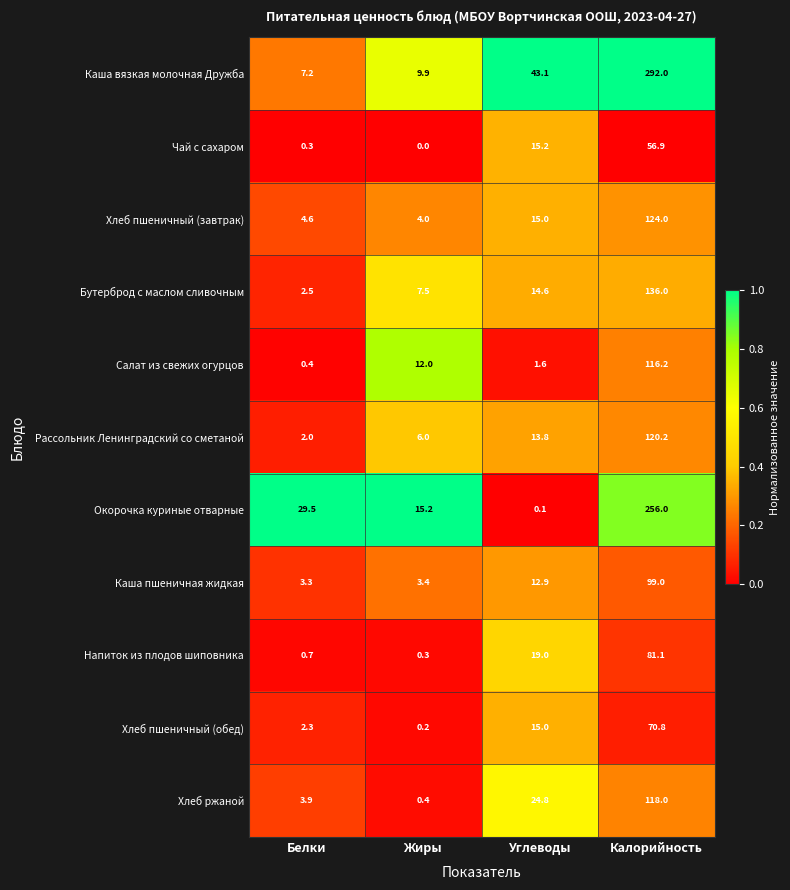

What is the sum of all Хлеб пшеничный (завтрак) values?

147.6